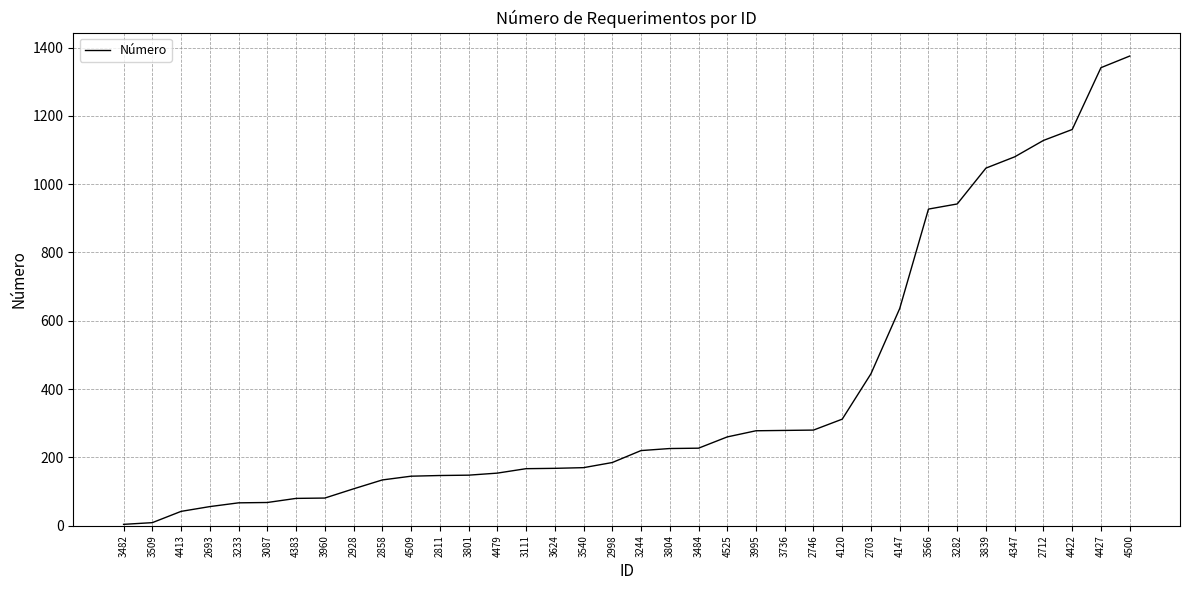

What position from the left is 4120?

26